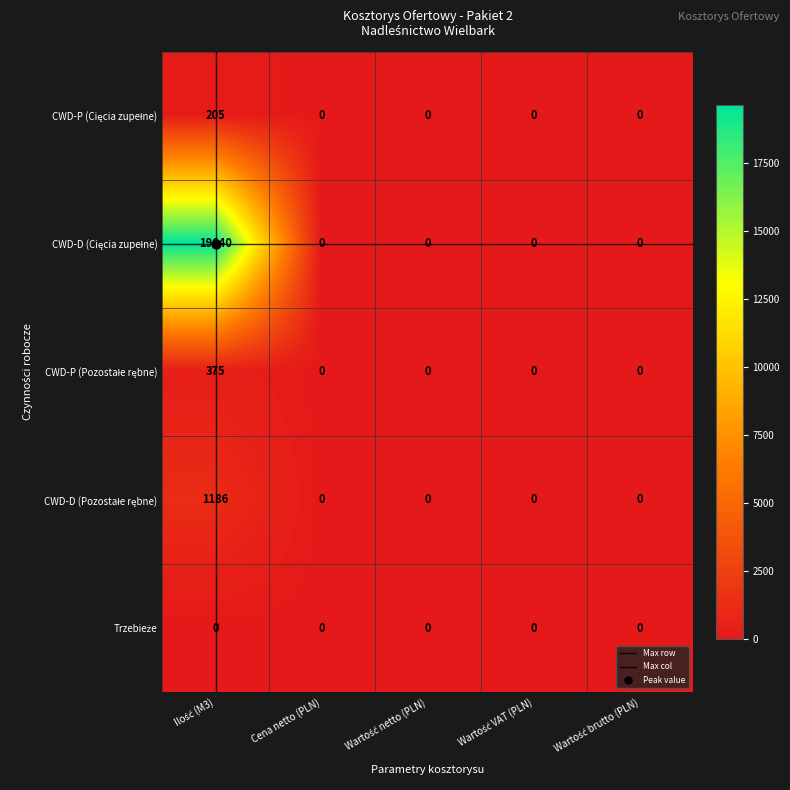

What is the greatest value displayed?

19640